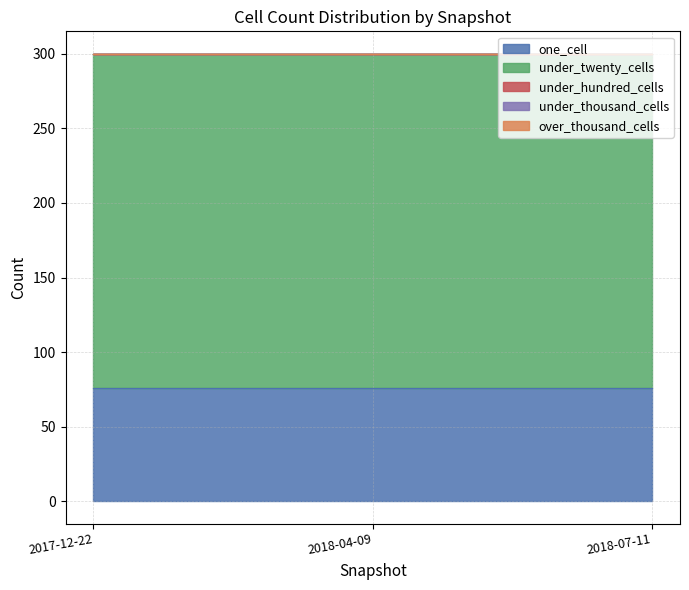

Which category has the lowest value in the under_twenty_cells series?

2017-12-22